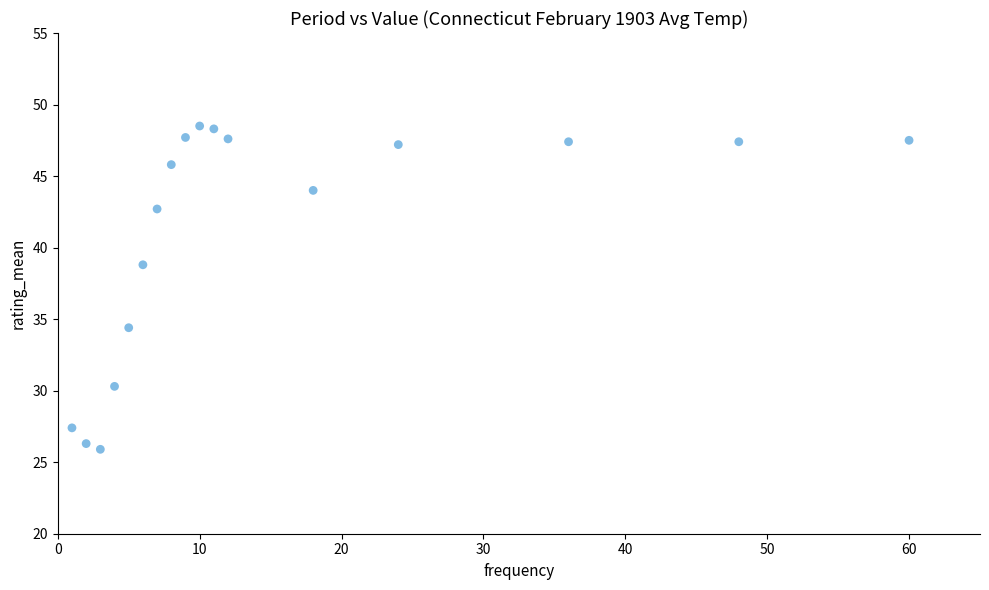

What is the range of Y values (max minus min)?

22.6